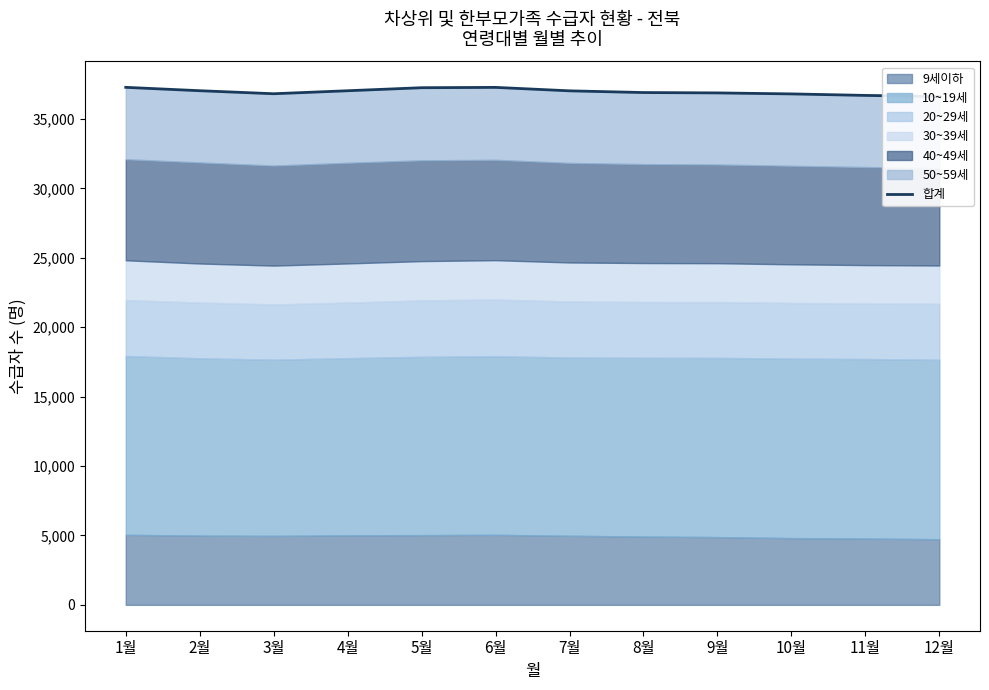

Reading right to left, what are all the values shown in this chart?

36623	36703	36811	36883	36909	37032	37281	37257	37039	36823	37041	37284